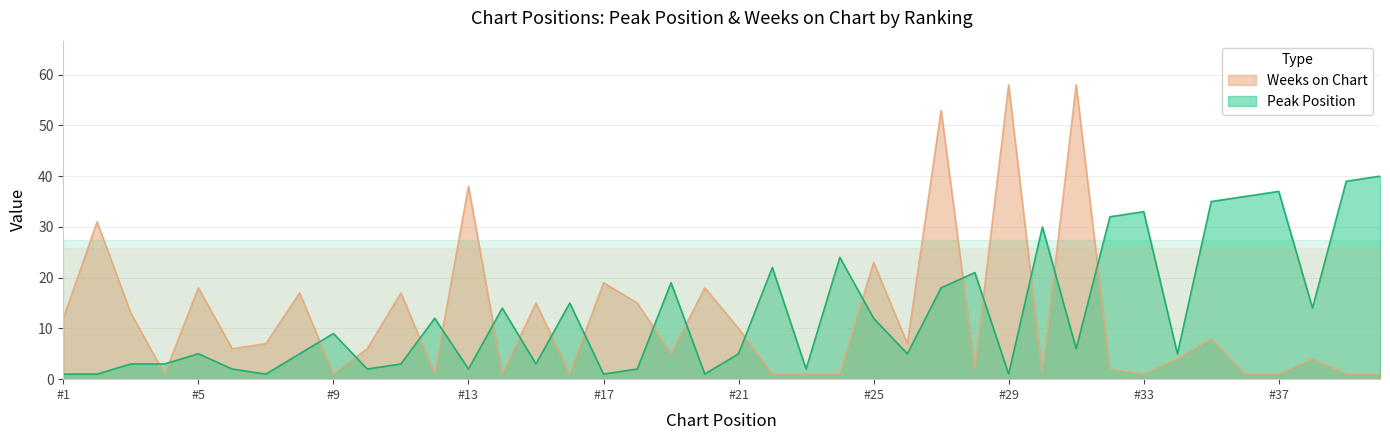

Which series has the widest spread of values?

Weeks on Chart